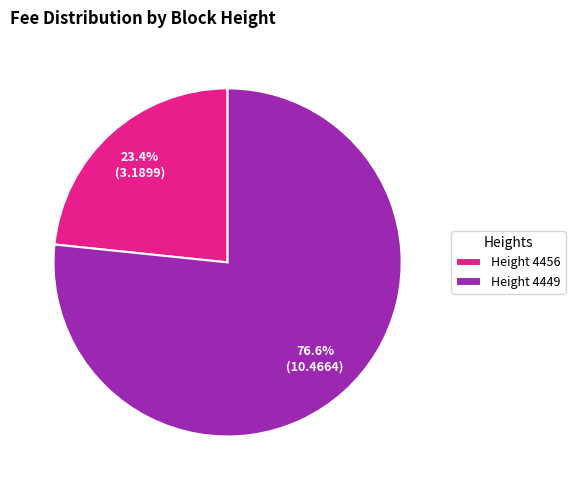

Is there any slice that represents more than half of the pie?

Yes